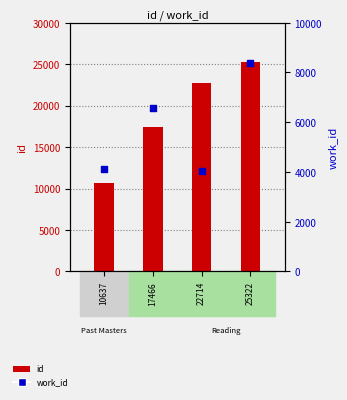

Which series contains the highest Y value?

id